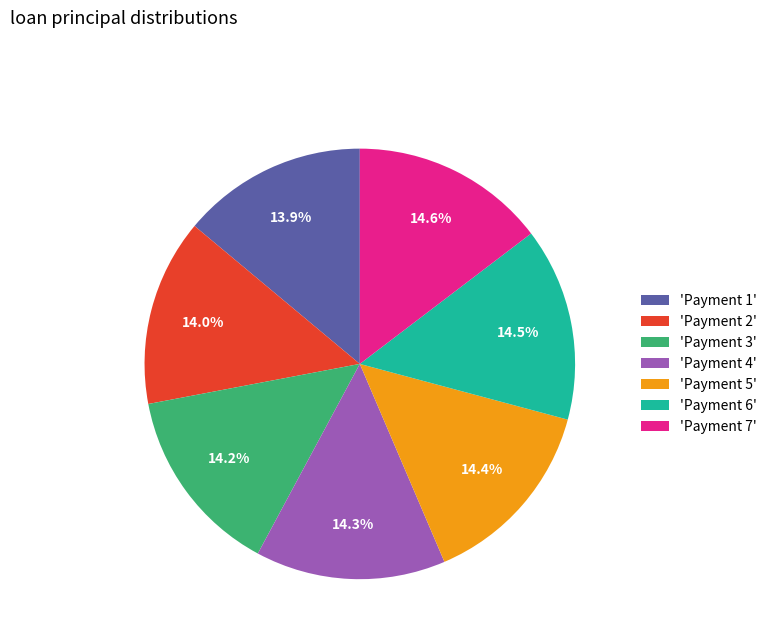

Do 'Payment 1' and 'Payment 7' together represent more than half of the pie?

No